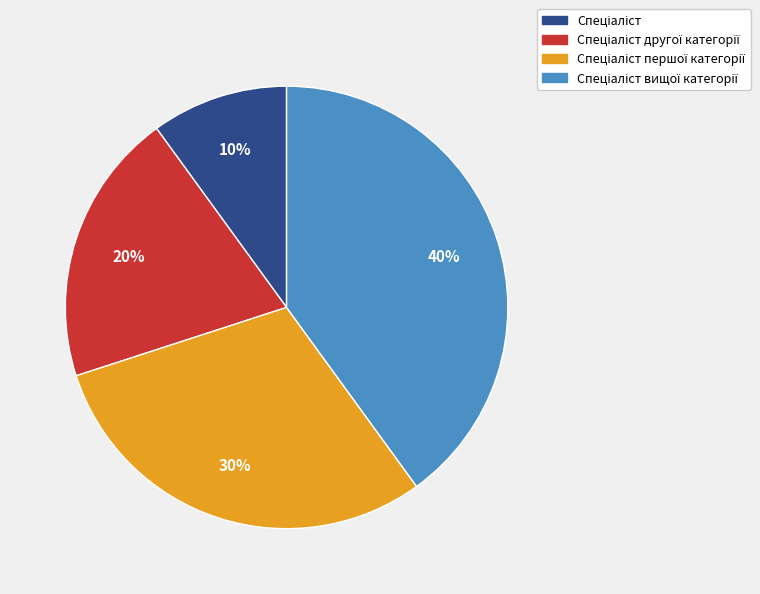

Is there a majority slice in this chart?

No